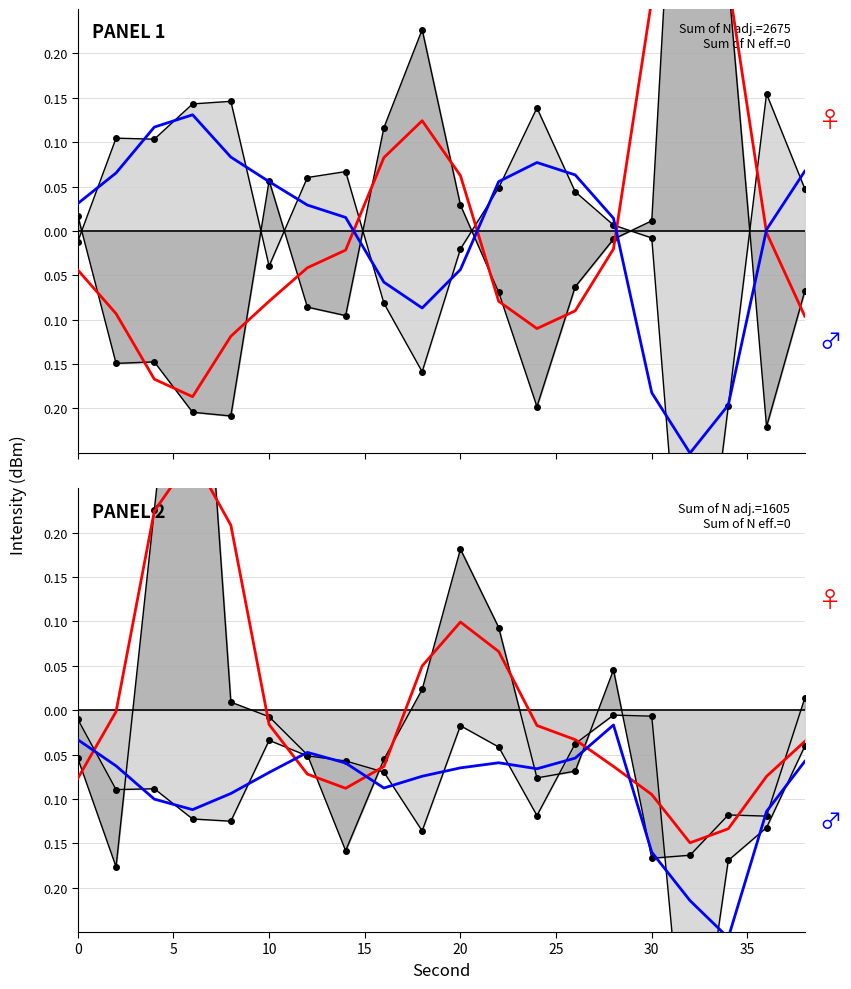

What is the label of the 19th point from the right?

5